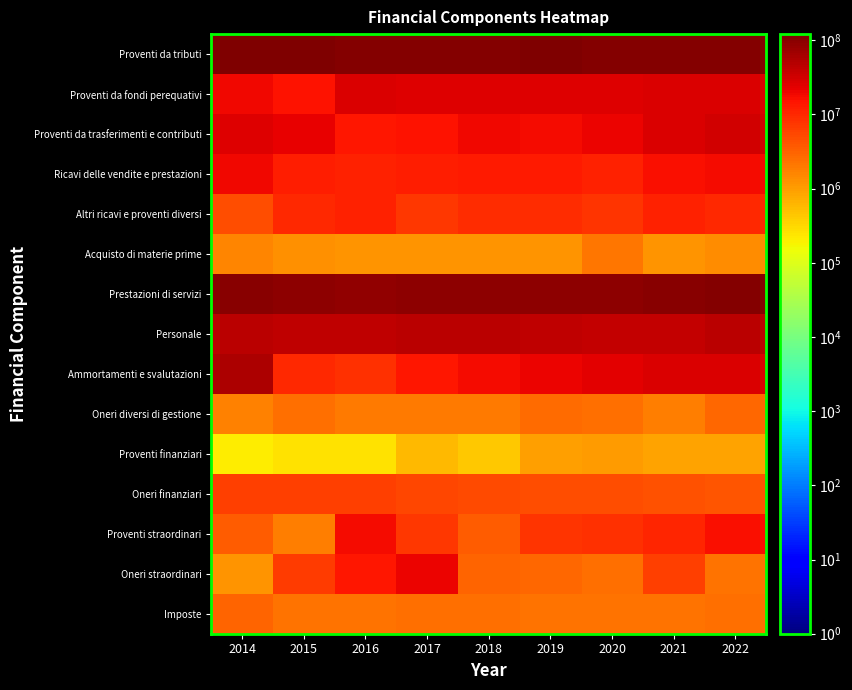

At how many categories does at least one series exceed 370468?

9